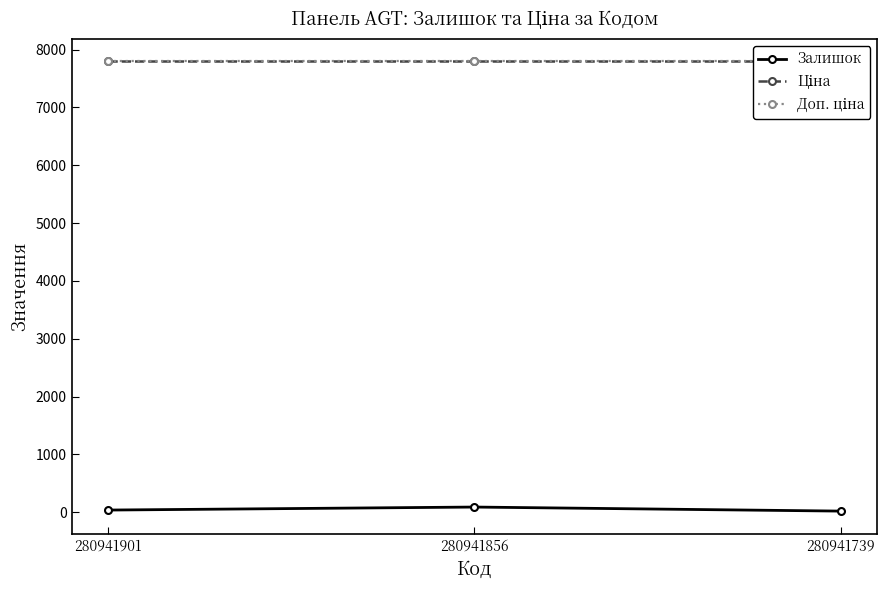

Does the chart have visible grid lines?

No